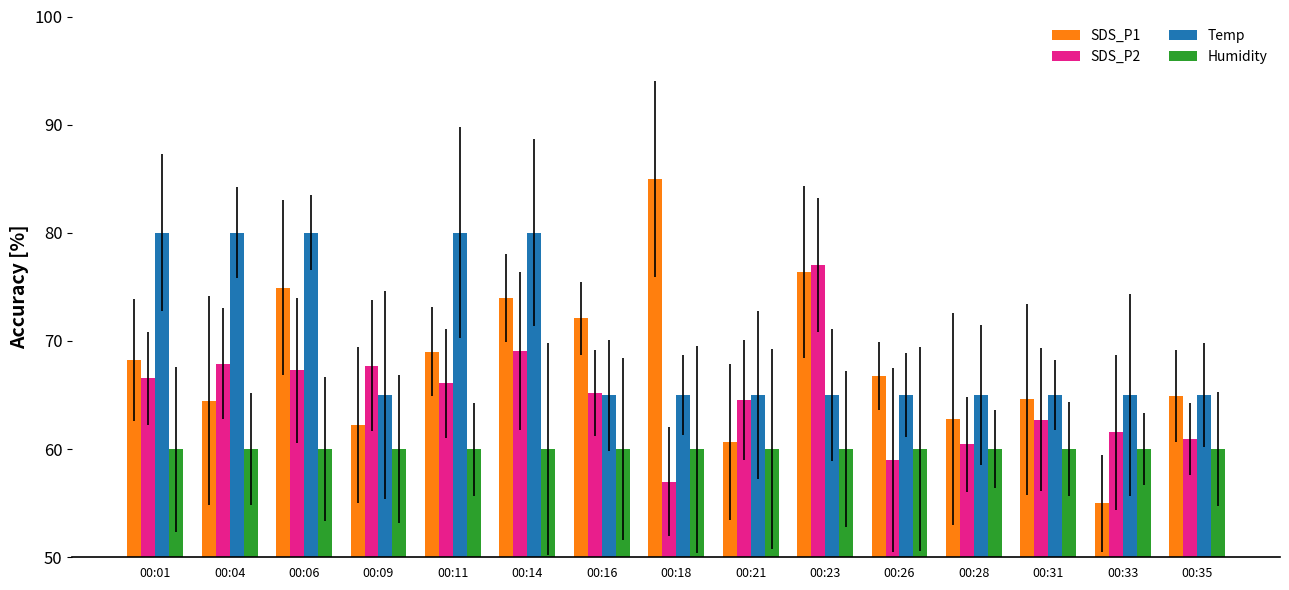

What is the lowest value of the Temp series?

65.0